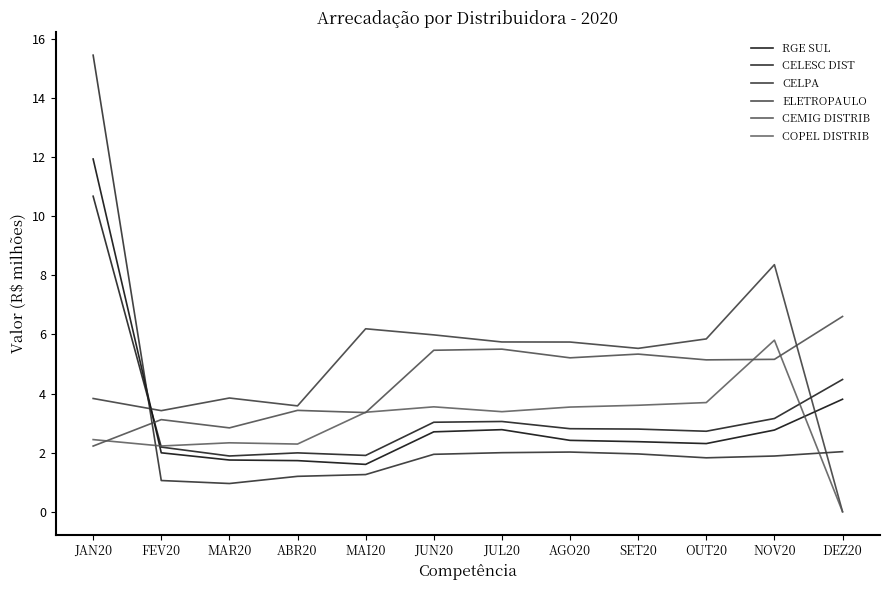

At which category is the sum across all series the highest?

JAN20